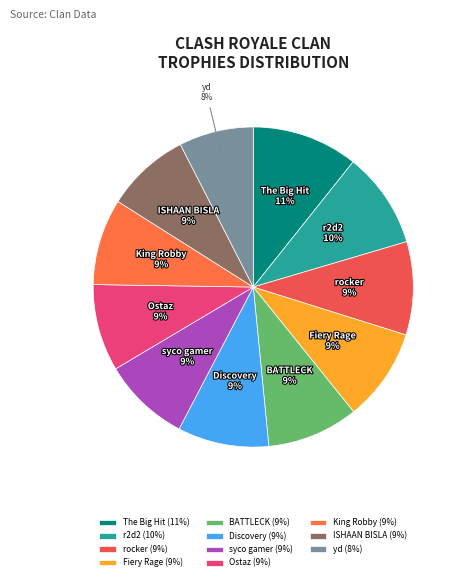

To the nearest percent, what is the difference between the largest and smallest slice percentages?

3%